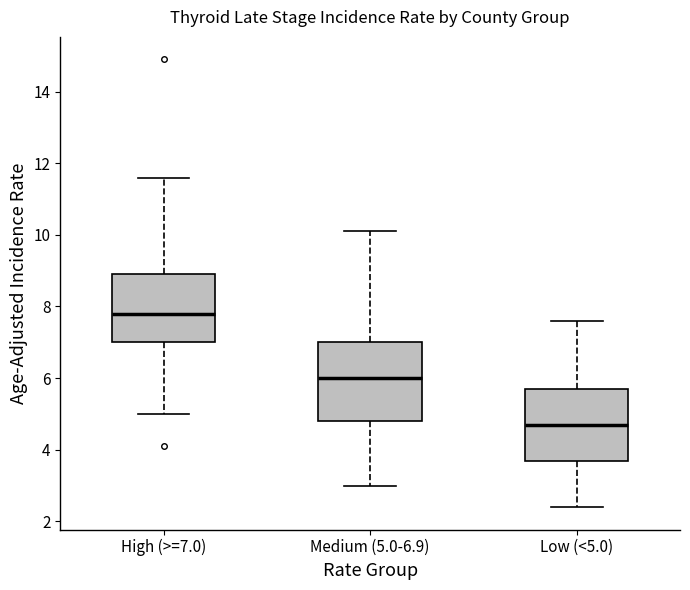

Which box's median line is the highest?

High (>=7.0)